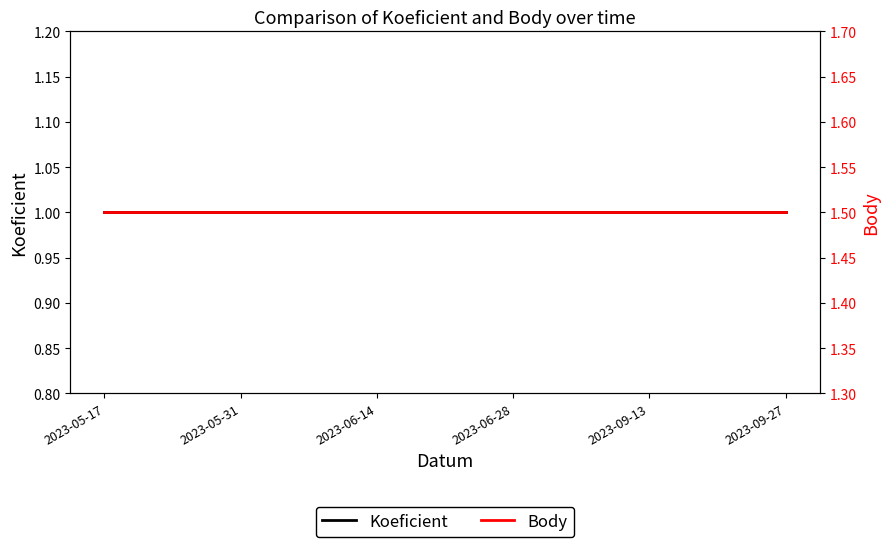

Does the chart display data point markers on the line(s)?

No